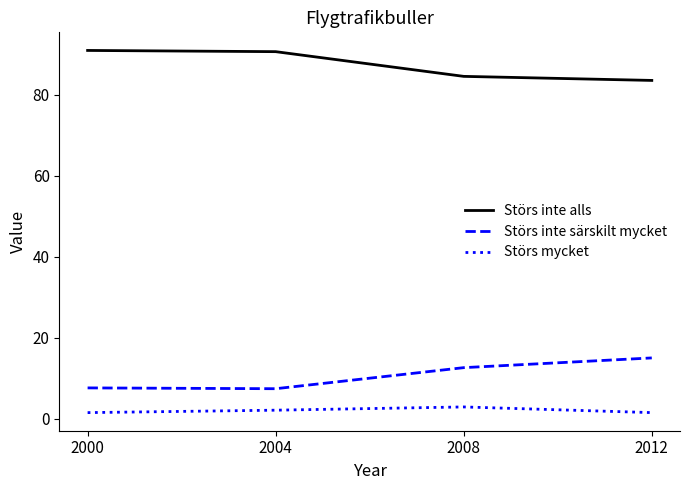

The value of Störs inte särskilt mycket at 2012 is 8.2. True or false?

False